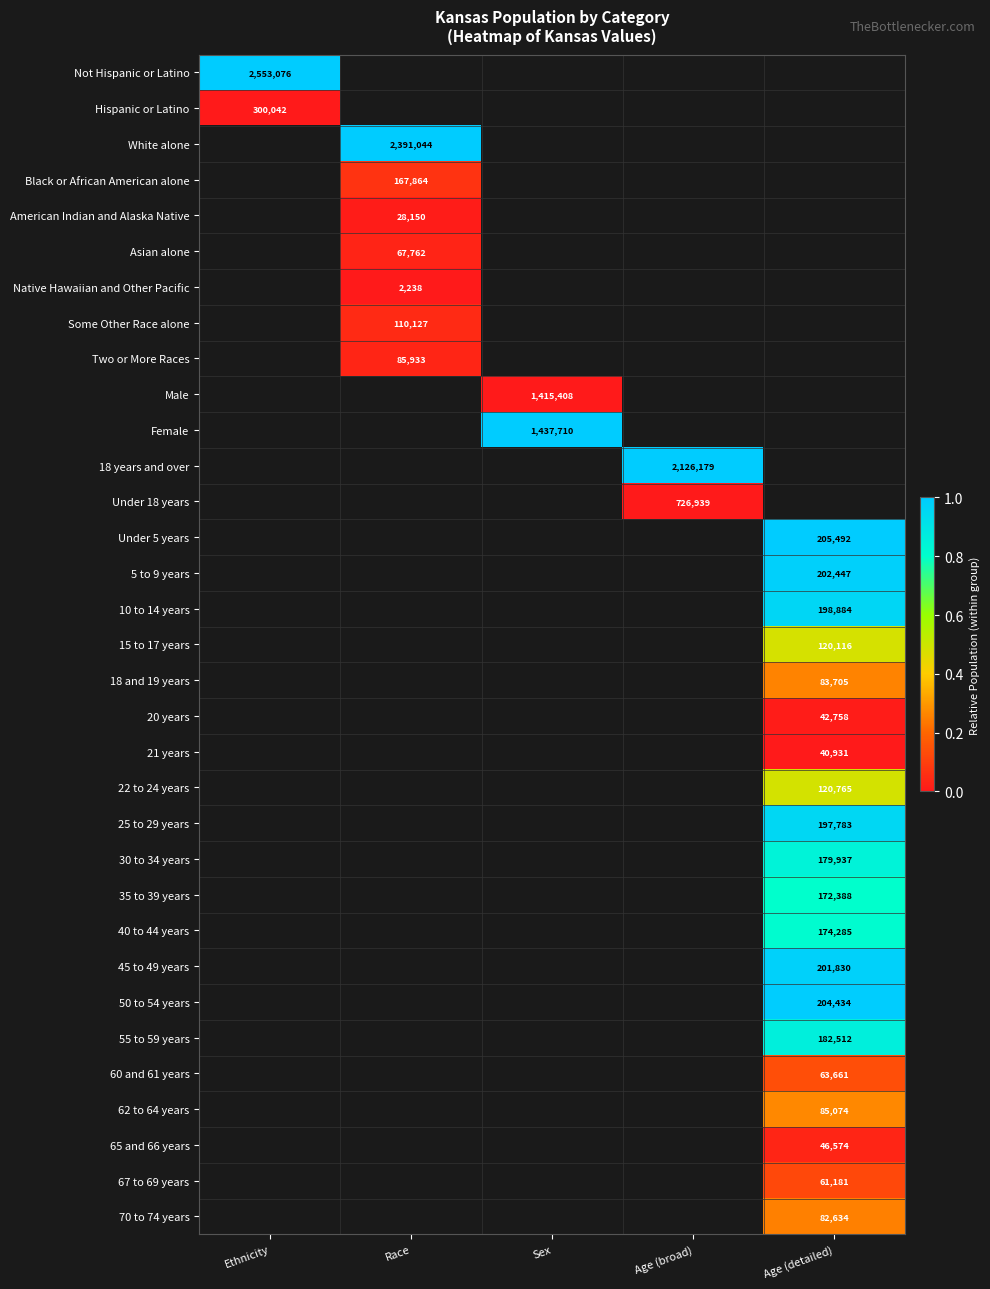

Which label corresponds to the largest value in the chart?

Ethnicity